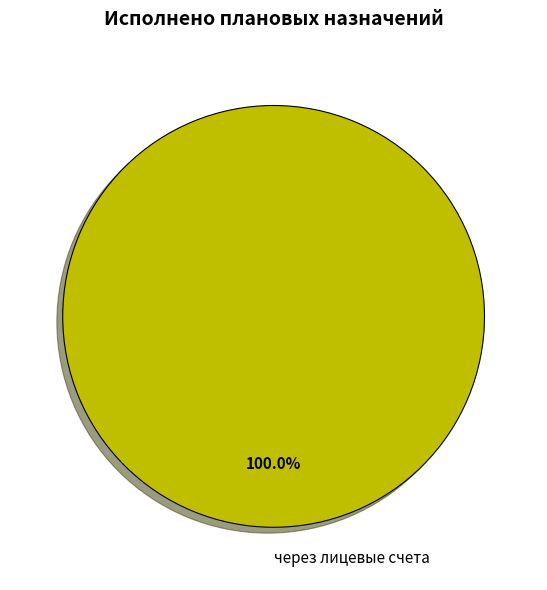

Rank the categories by value from highest to lowest.

через лицевые счета